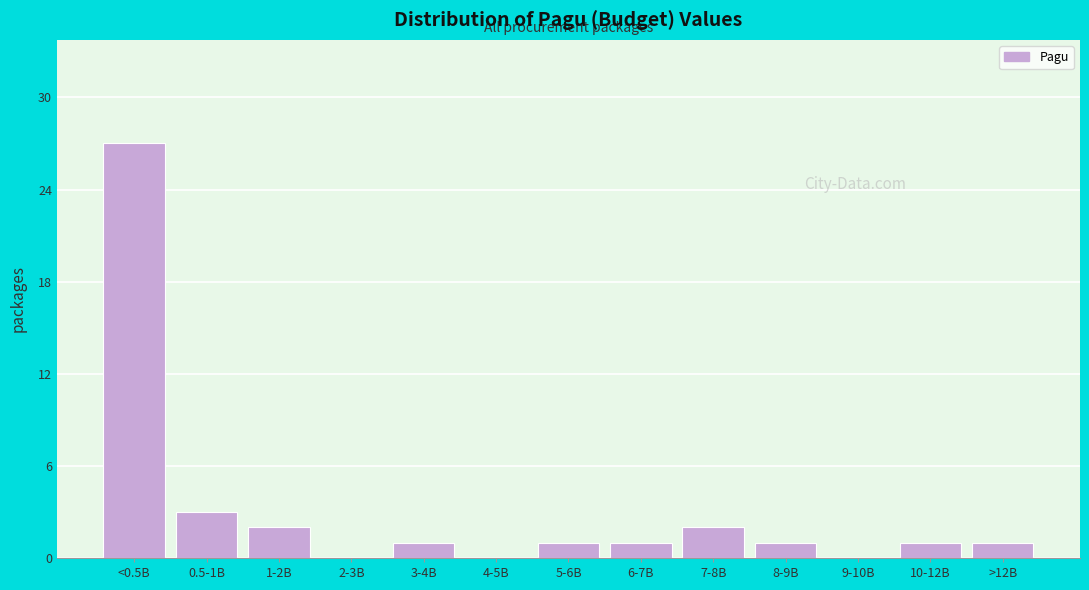

Reading left to right, extract all data points from this chart.

<0.5B=27	0.5-1B=3	1-2B=2	2-3B=0	3-4B=1	4-5B=0	5-6B=1	6-7B=1	7-8B=2	8-9B=1	9-10B=0	10-12B=1	>12B=1